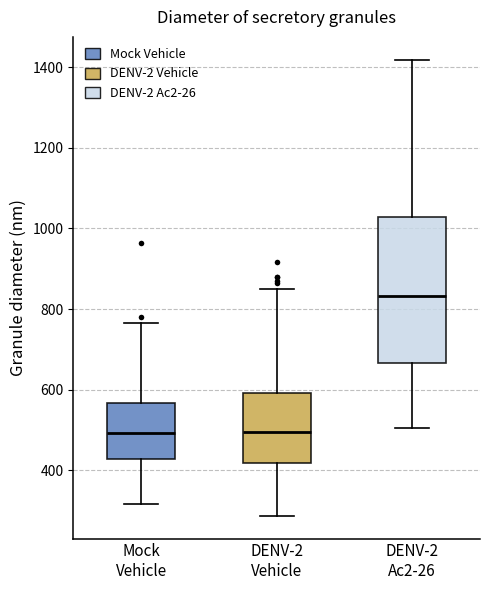

Comparing the boxes themselves (not the whiskers), which one is the tallest?

DENV-2 Ac2-26